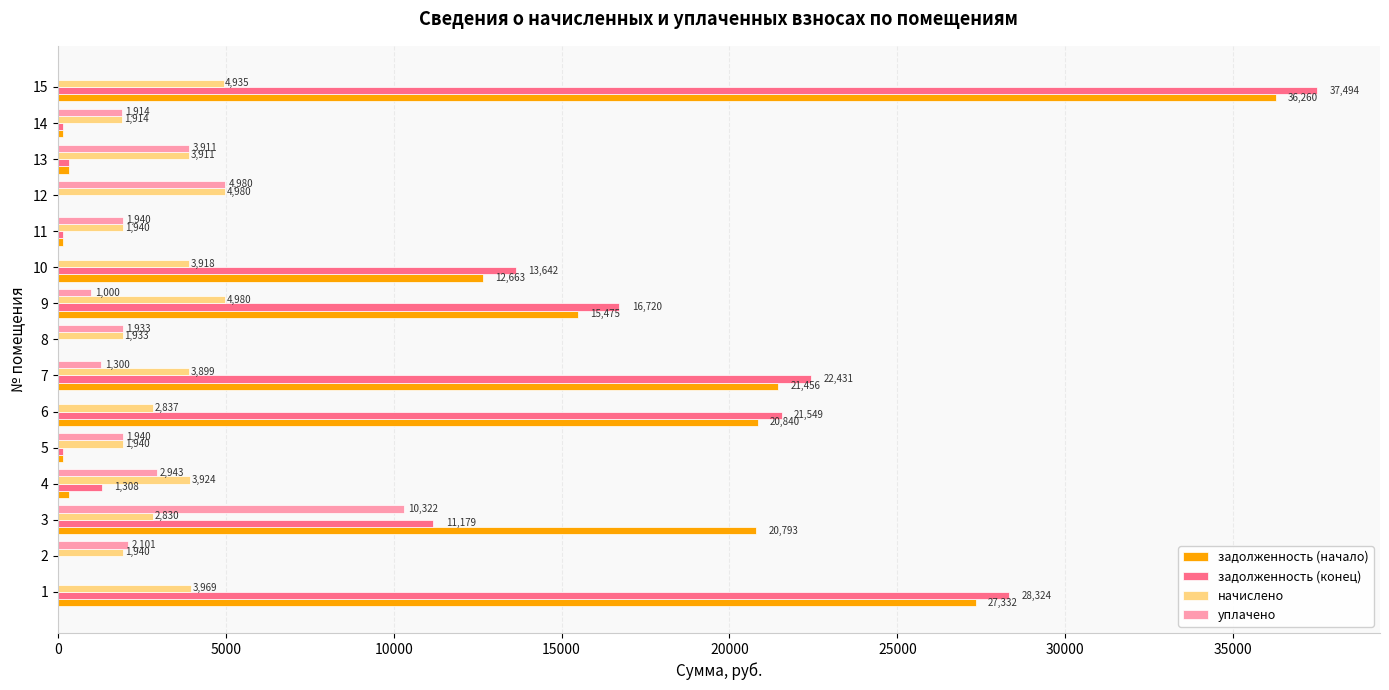

The value of начислено at 15 is 7820.4. True or false?

False